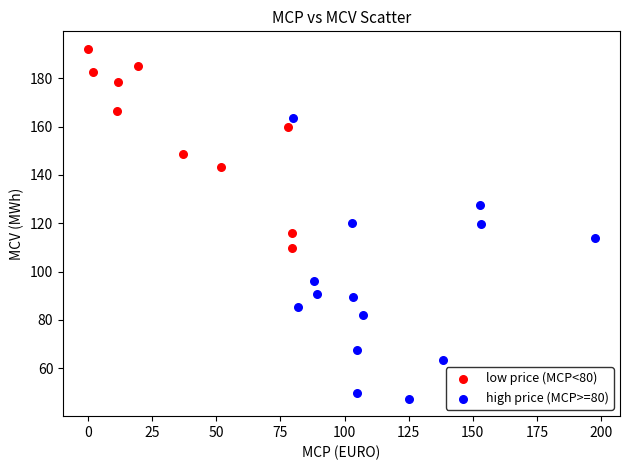

Which series has the largest Y range (max minus min)?

high price (MCP>=80)